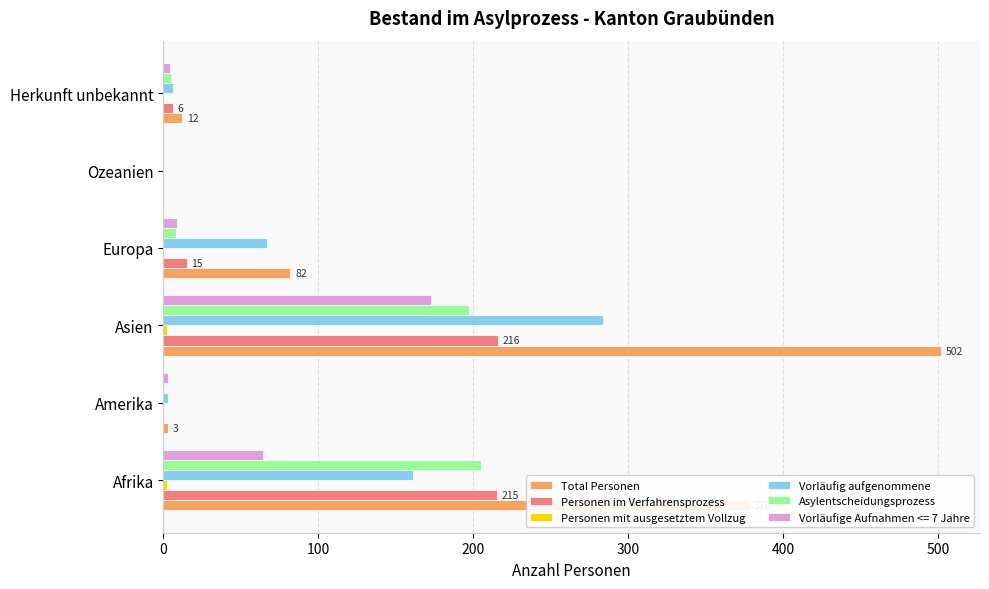

At which category does the chart reach its peak across all series?

Asien